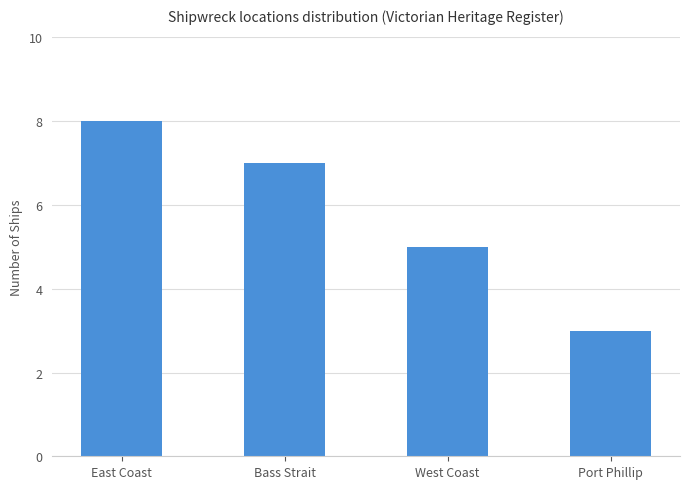

Reading left to right, extract all data points from this chart.

East Coast=8	Bass Strait=7	West Coast=5	Port Phillip=3